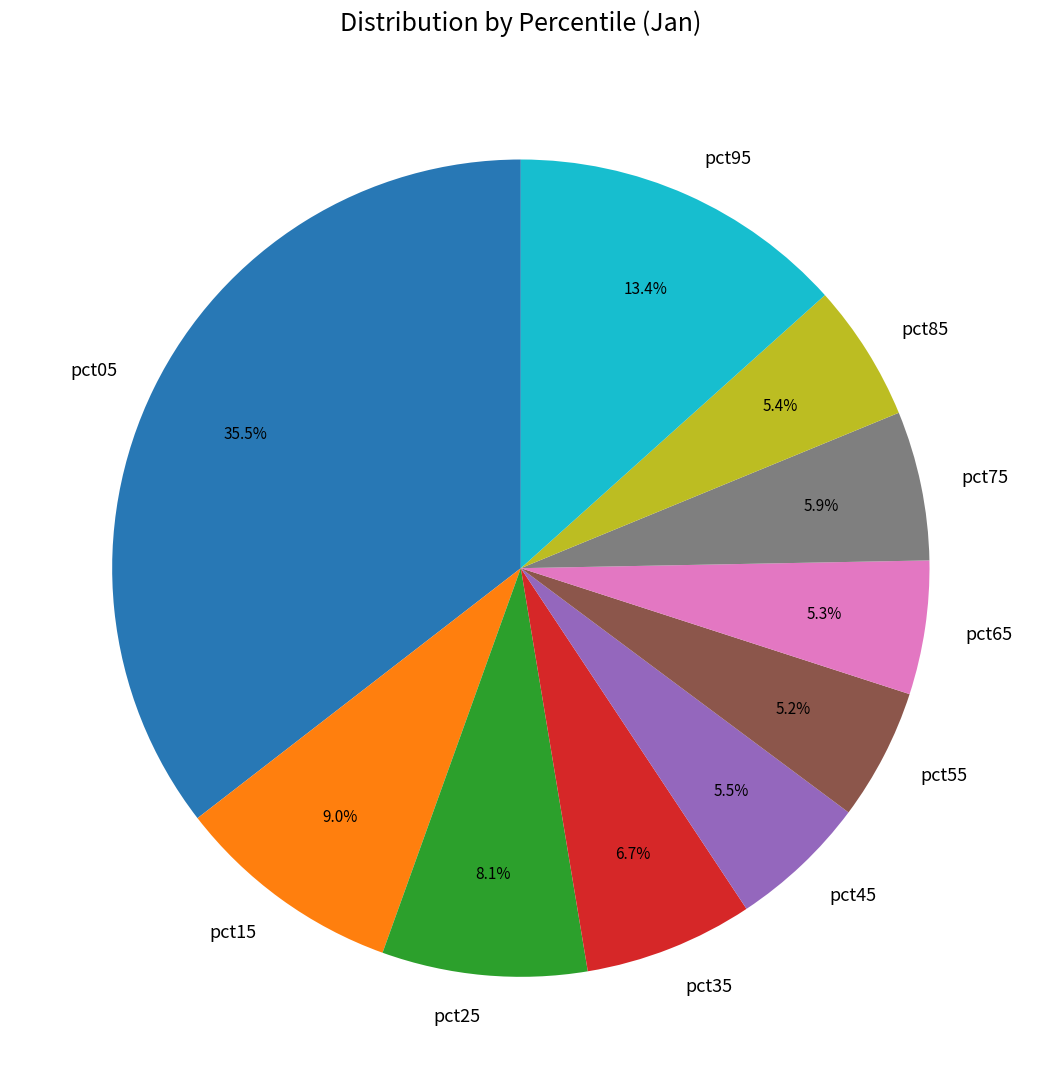

To the nearest percent, what is the difference between the pct65 and pct25 slice percentages?

3%